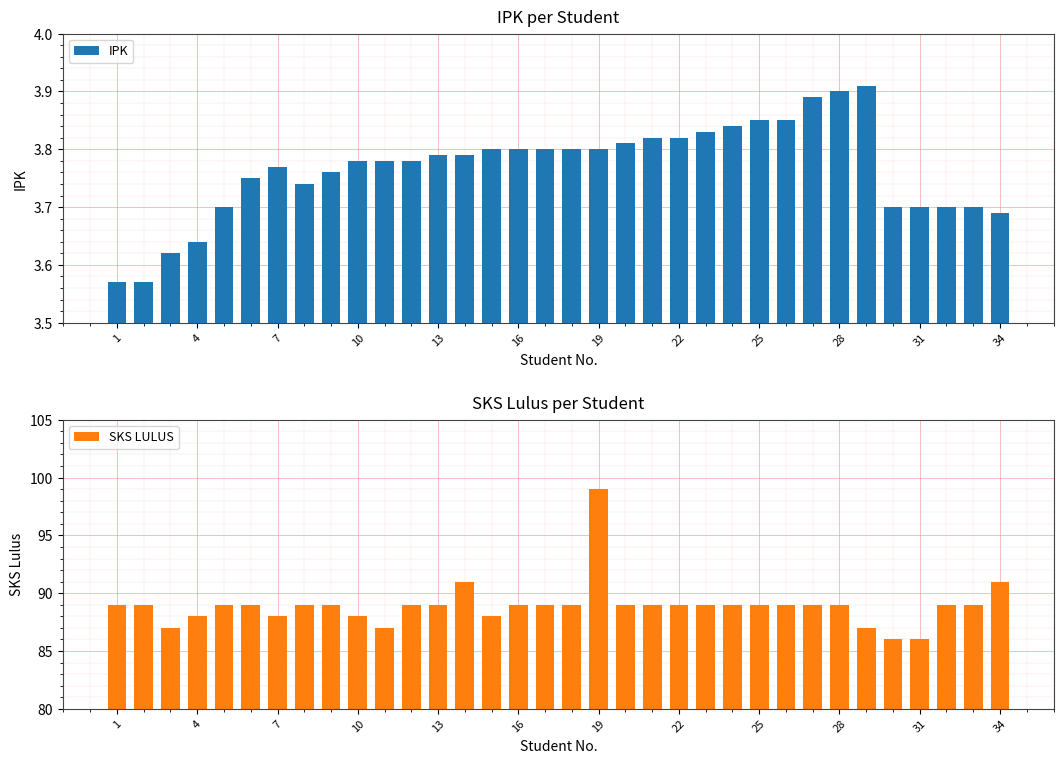

True or false: IPK has a value of 1.2 at 28.

False